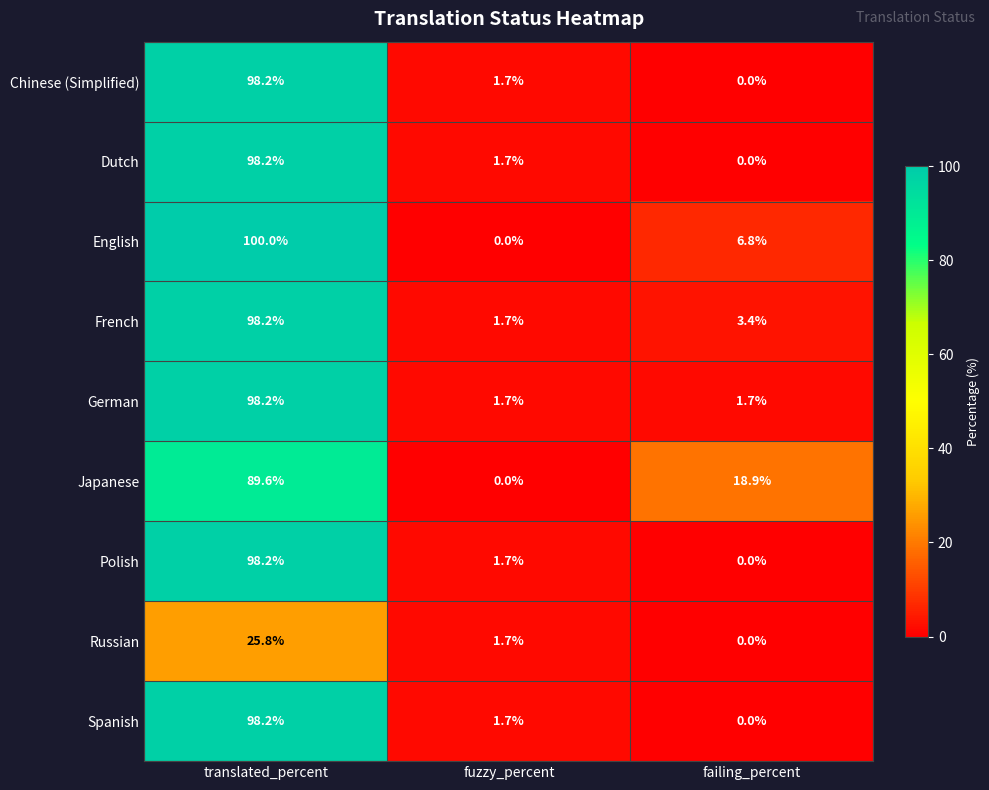

What is the sum of all English values?

106.8